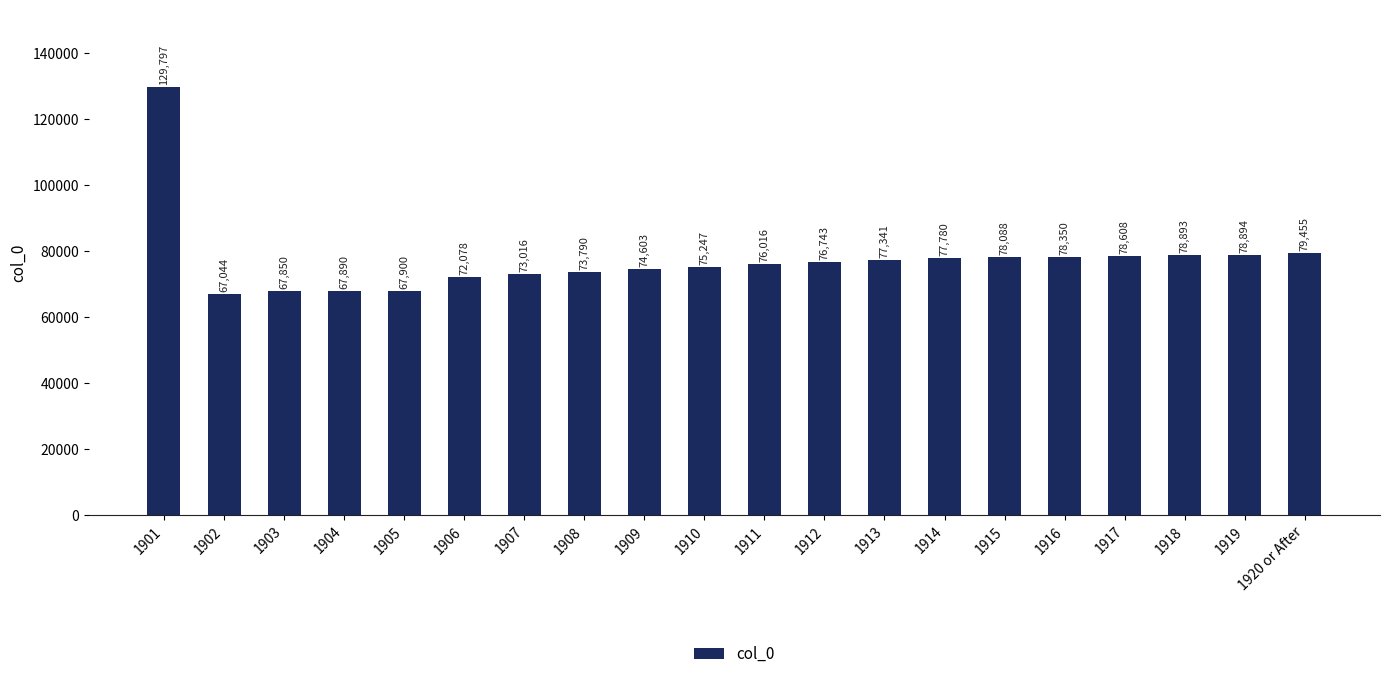

At which label does the data first exceed 76743?

1901